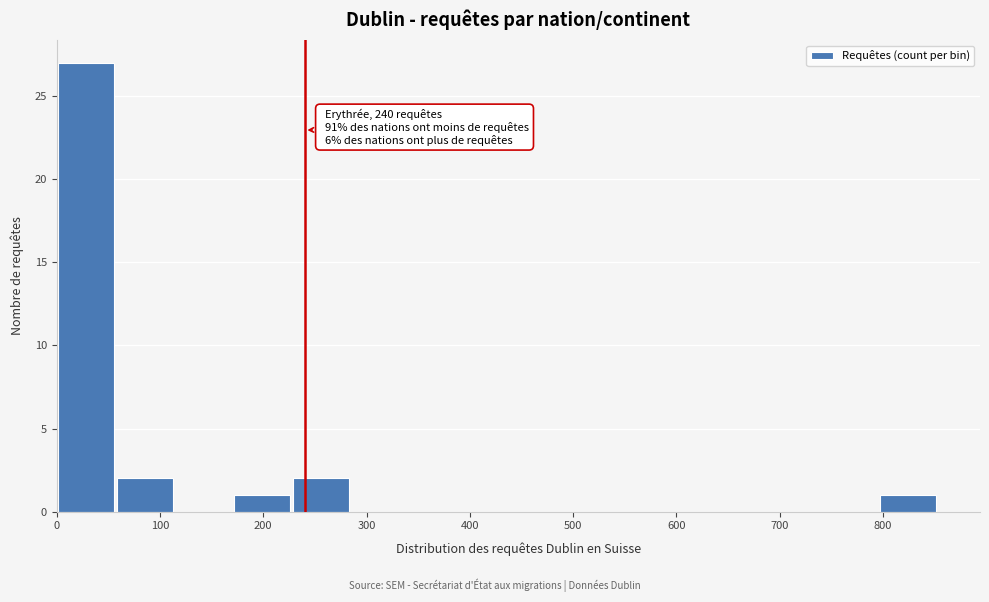

Which range on the x-axis has the tallest bar?

0 to 60